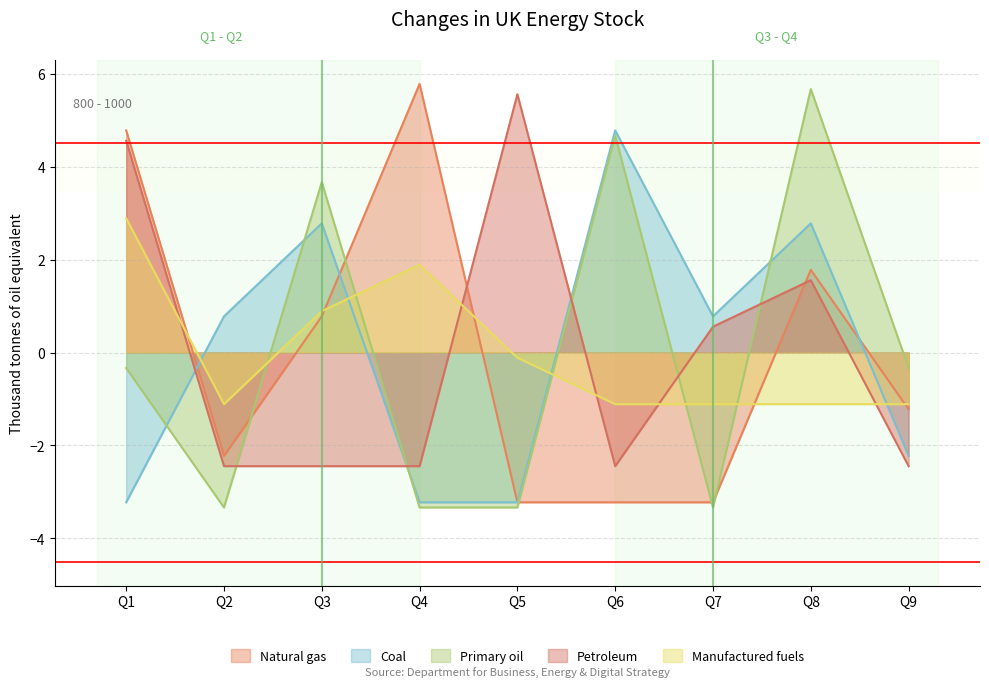

At which label does Primary oil reach its peak?

Q8